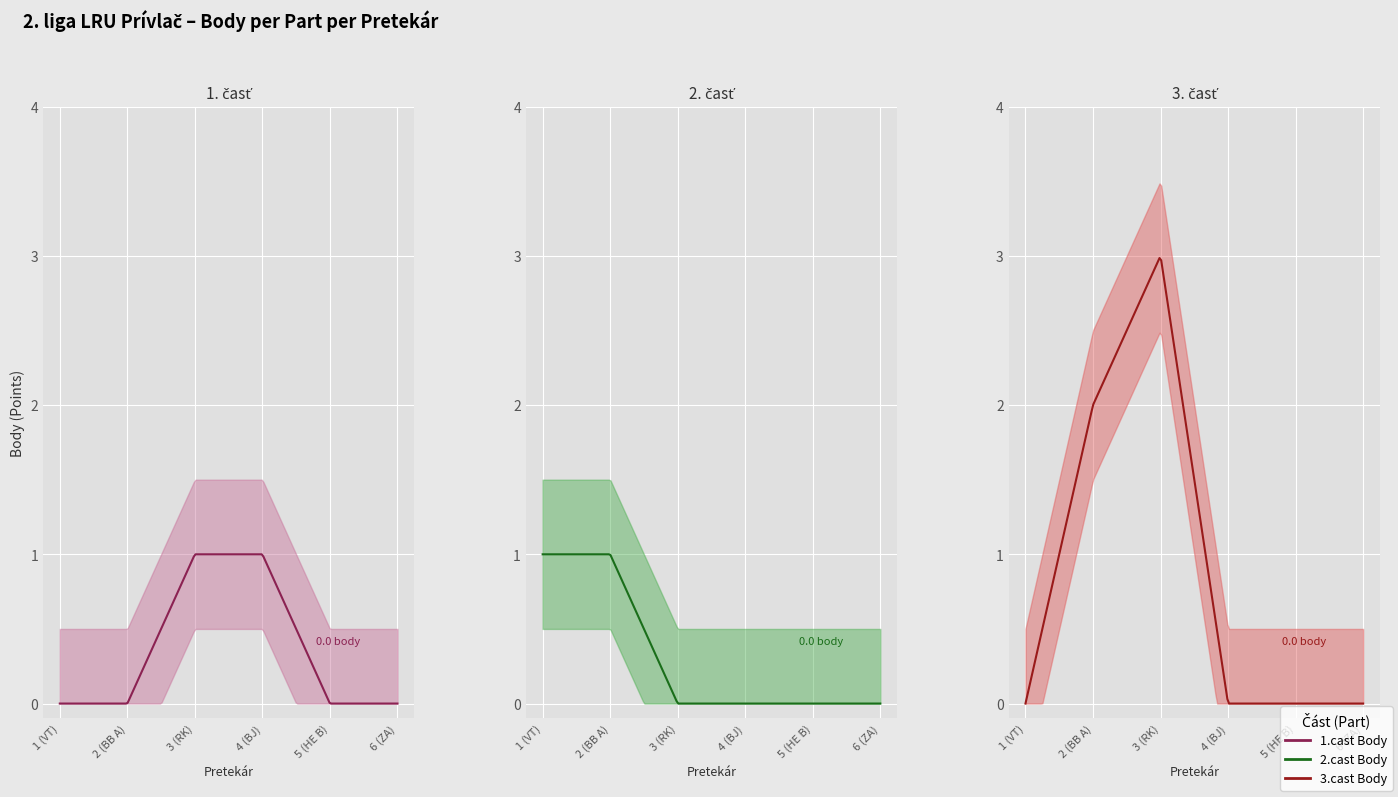

What is the spread (max minus min) of values at 2 (BB A)?

2